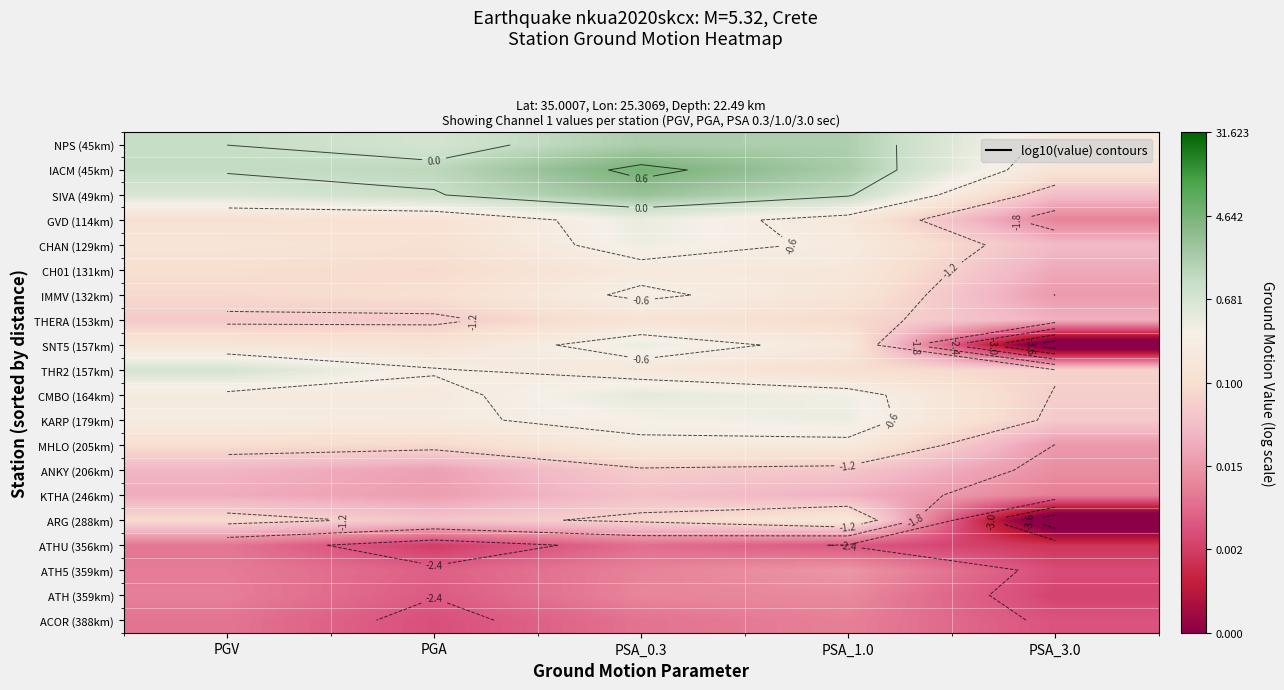

Rank the series at PSA_3.0 from lowest to highest value.

SNT5 (157km), ARG (288km), ATHU (356km), ATH (359km), ATH5 (359km), ACOR (388km), KTHA (246km), GVD (114km), ANKY (206km), MHLO (205km), IMMV (132km), CH01 (131km), THERA (153km), CHAN (129km), SIVA (49km), KARP (179km), CMBO (164km), THR2 (157km), IACM (45km), NPS (45km)